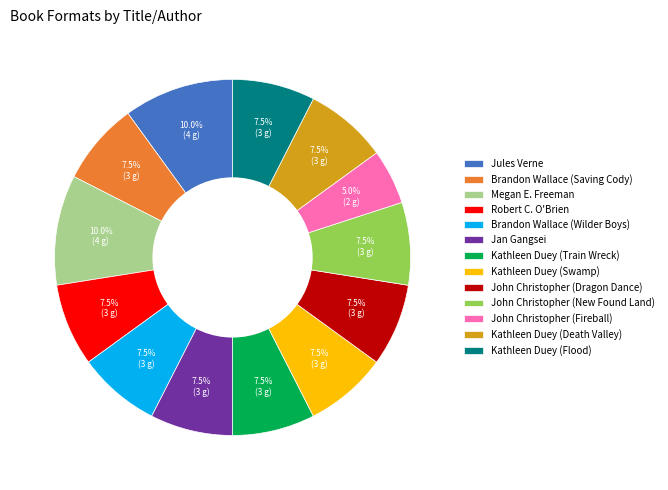

Which slice is the smallest?

John Christopher (Fireball)